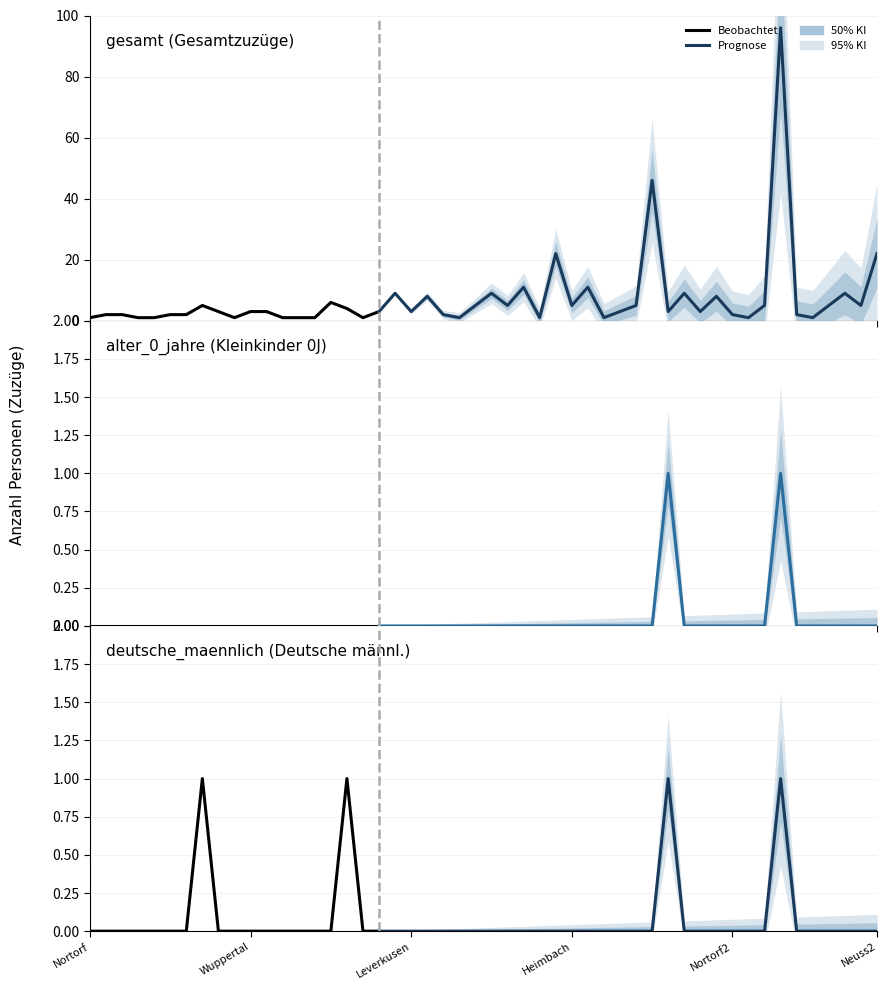

True or false: deutsche_maennlich (Deutsche männl.) and alter_0_jahre (Kleinkinder 0J) intersect in this chart.

False